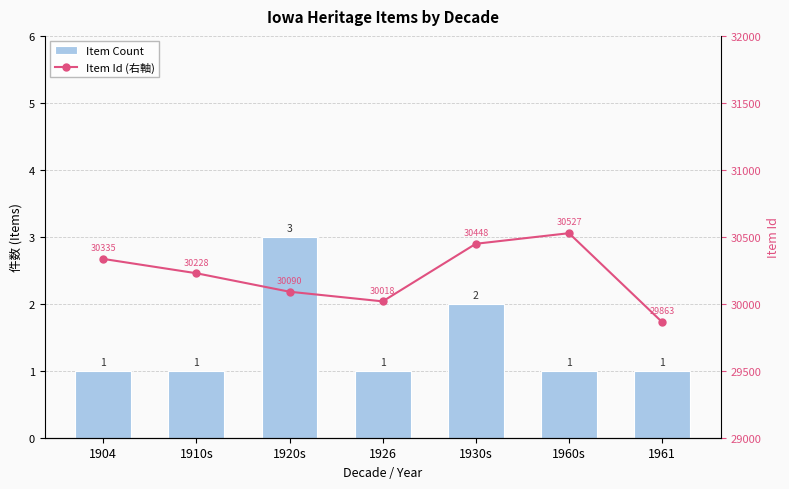

Count the Item Id (右軸) values in the range 30018 to 30448.

5